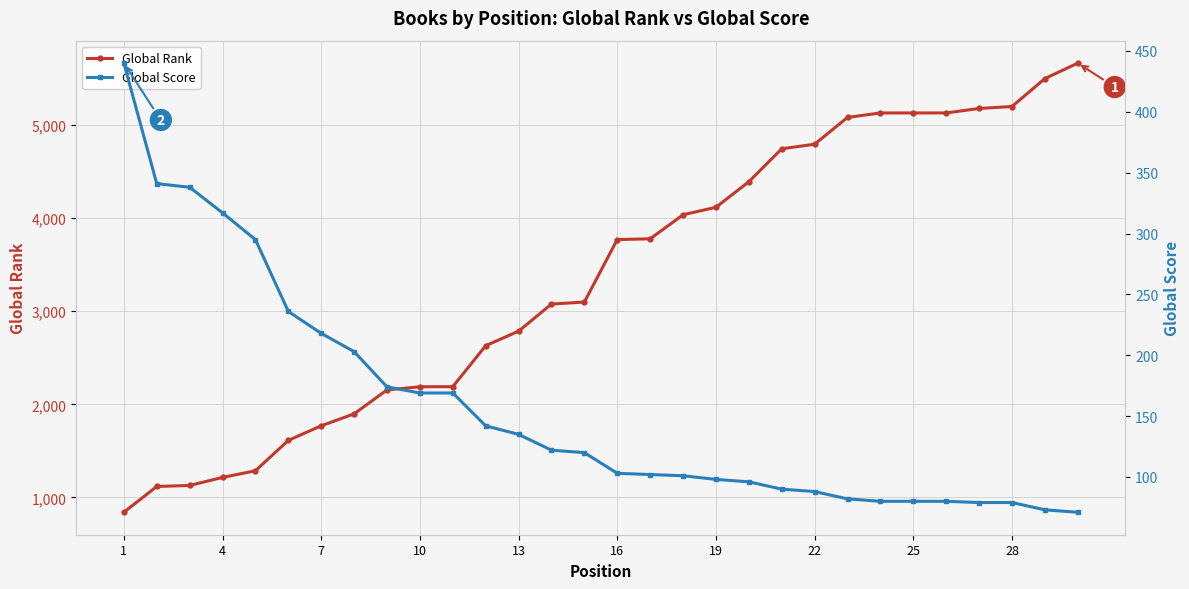

What is the lowest value of the Global Rank series?

841